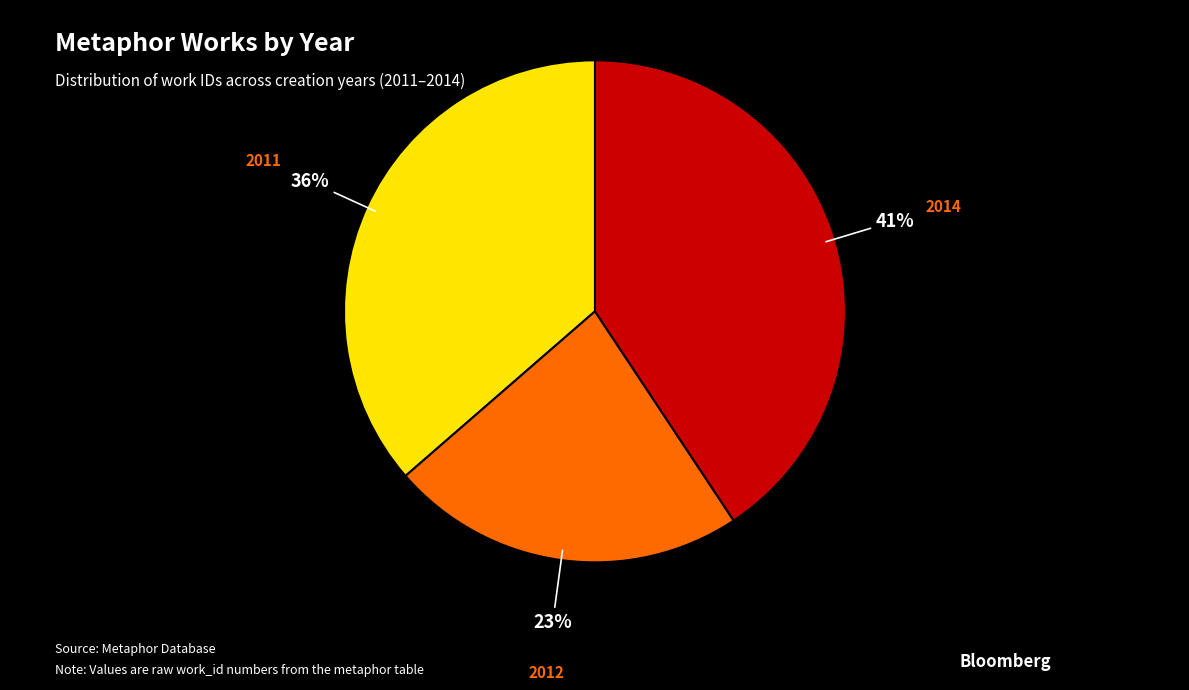

Is there any slice that represents more than half of the pie?

No